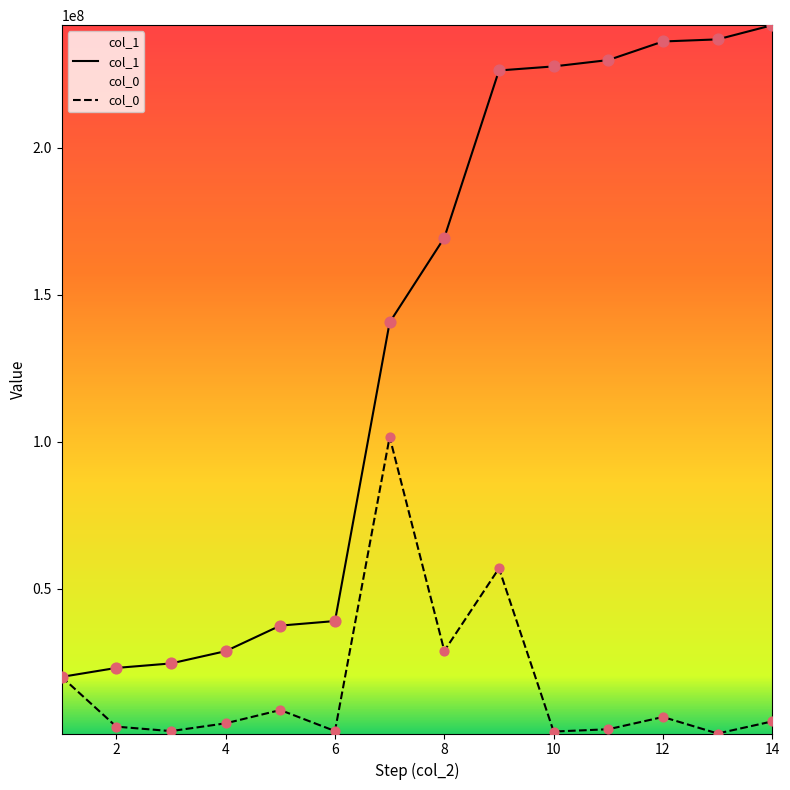

Which series reaches the maximum Y coordinate?

col_1